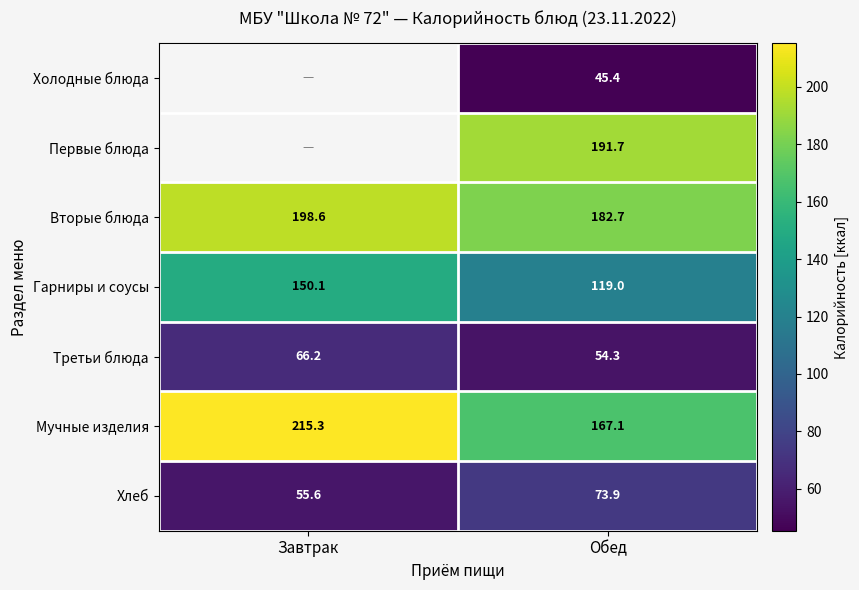

What is the total value across all series at Обед?

834.1